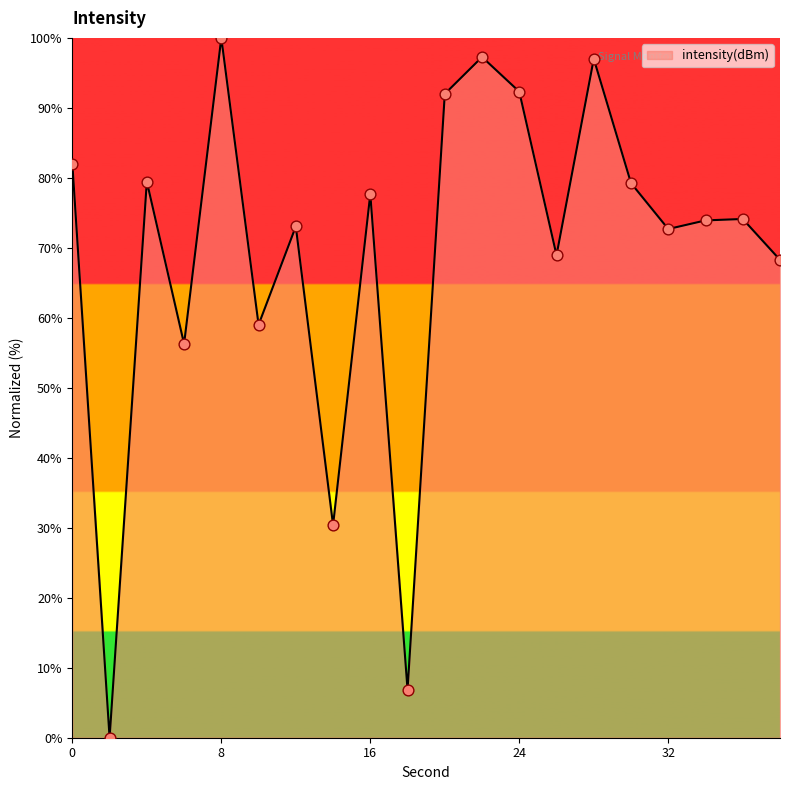

Does the chart have visible grid lines?

No